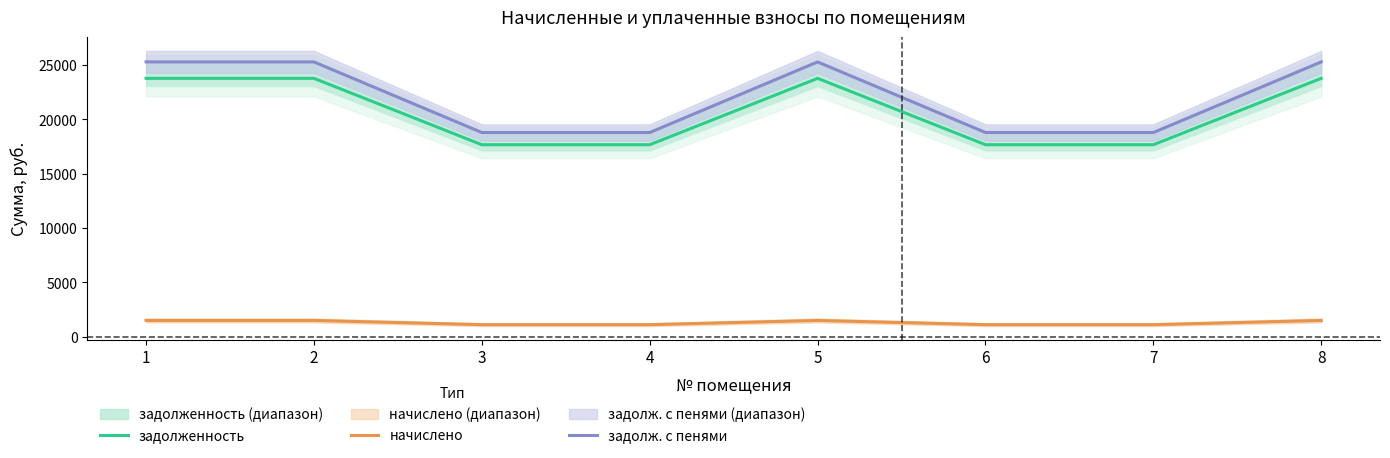

At which label is начислено closest to 1316?

3